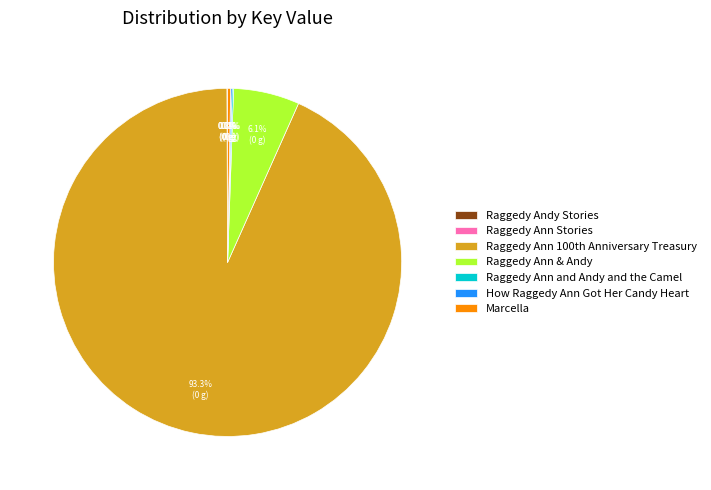

What is the largest slice in the pie chart?

Raggedy Ann 100th Anniversary Treasury